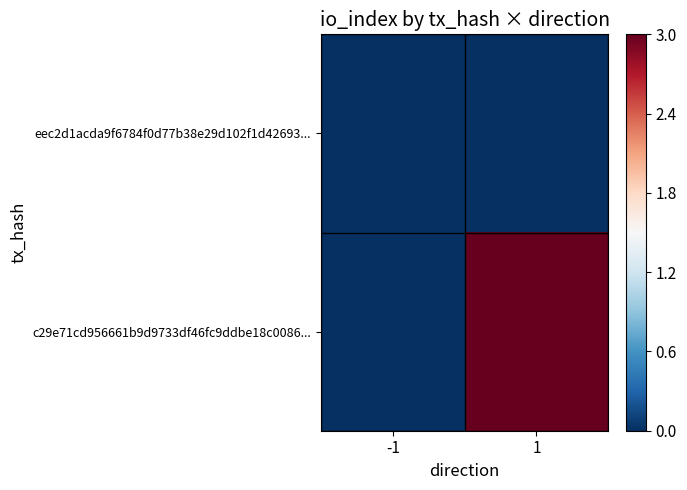

Which series has the largest range (max minus min)?

c29e71cd956661b9d9733df46fc9ddbe18c0086...